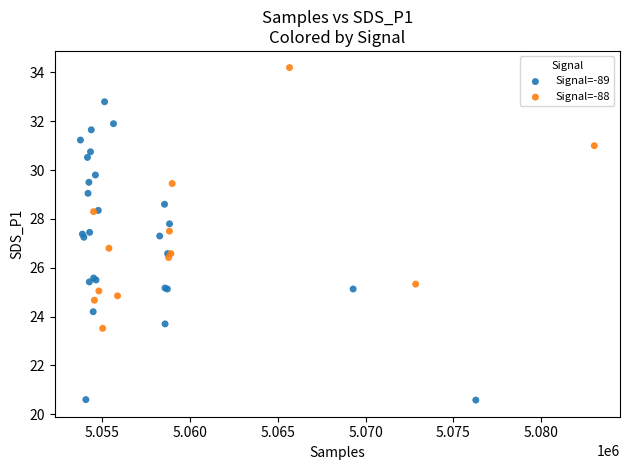

Which series contains the highest Y value?

Signal=-88